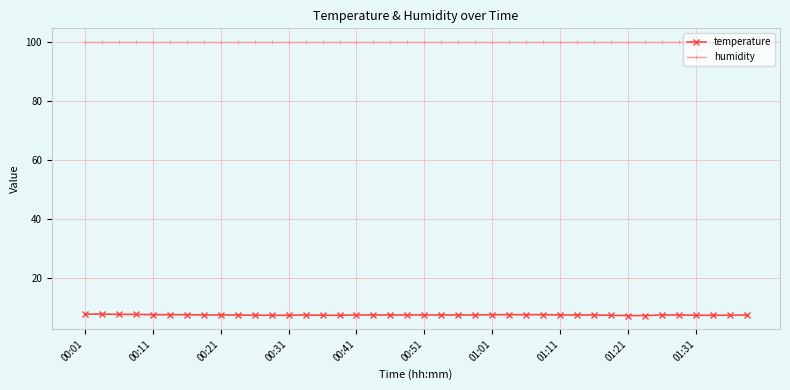

Which series has the largest range (max minus min)?

temperature